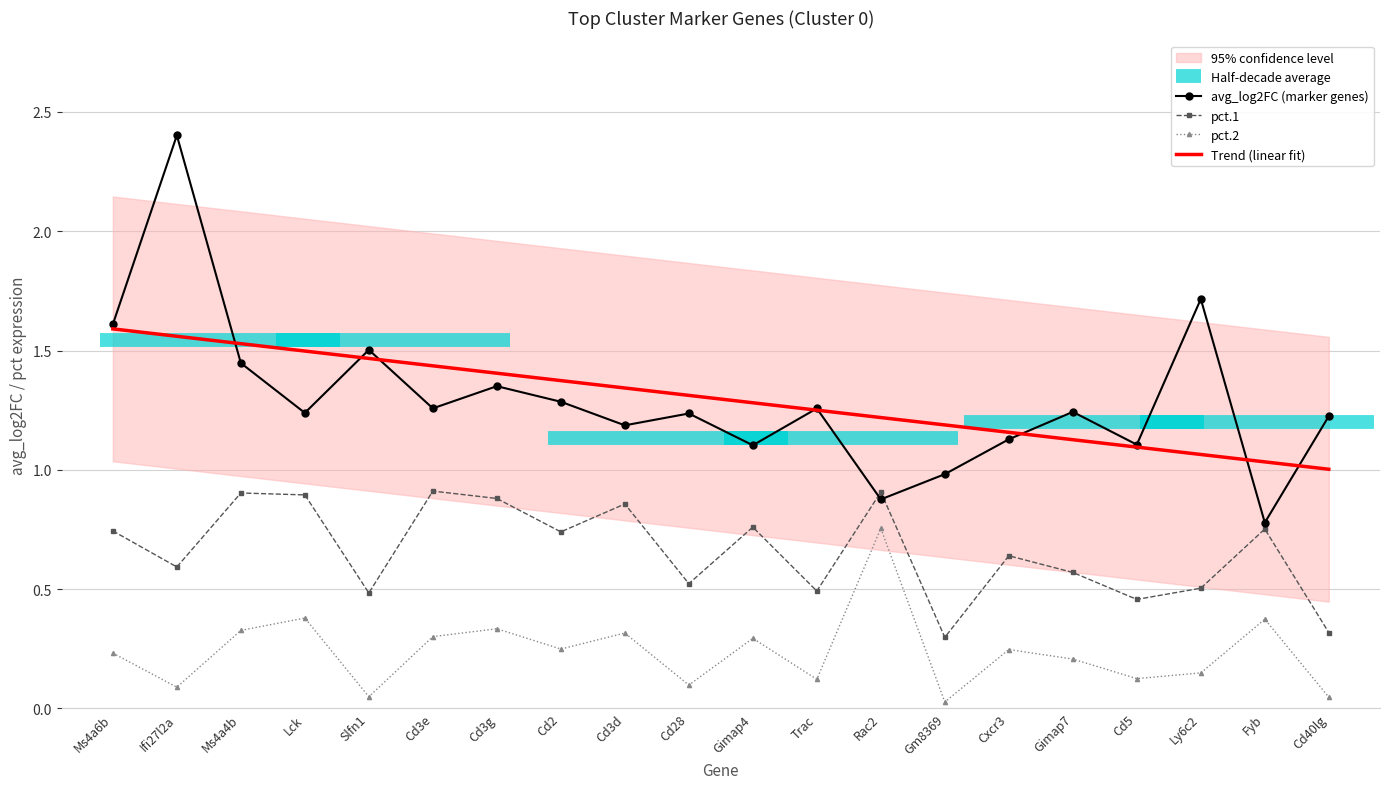

How many data points does each series have?

20